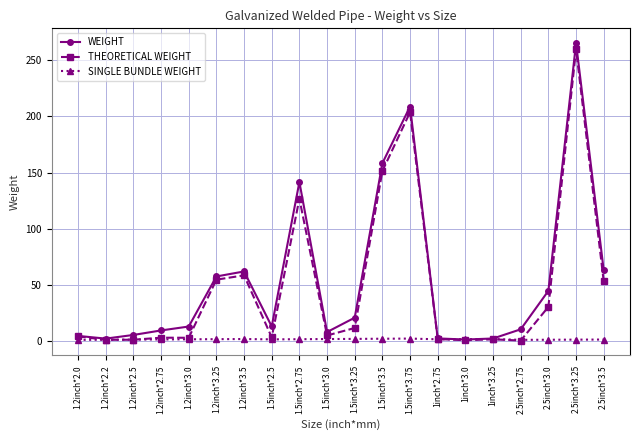

What is the sum of the WEIGHT values at 2.5inch*2.75 and 1.2inch*2.0?

15.1